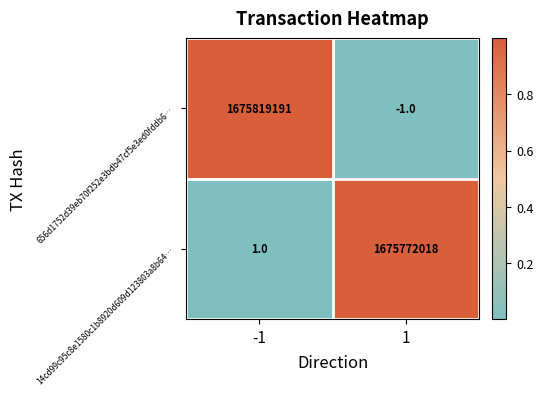

What value does the 656d1752d39eb70f252e3bdb47cf5e3ed0fddb6… series have at -1, to the nearest 100?

1675819200